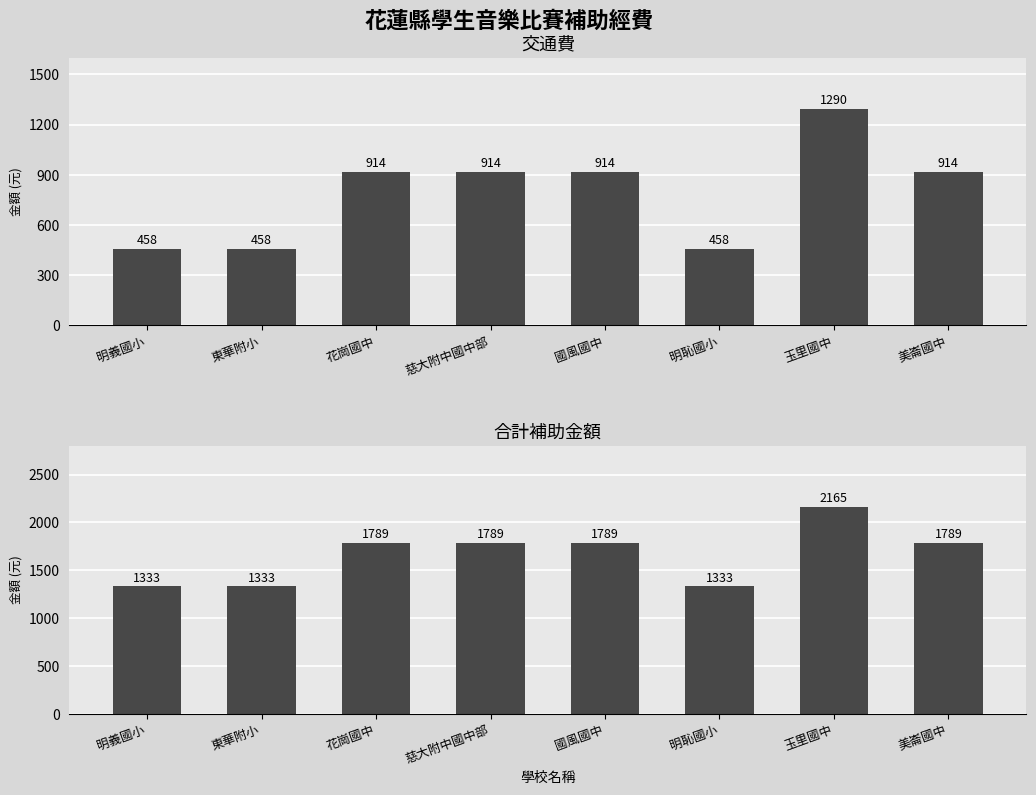

What is the label of the 8th bar from the left?

美崙國中